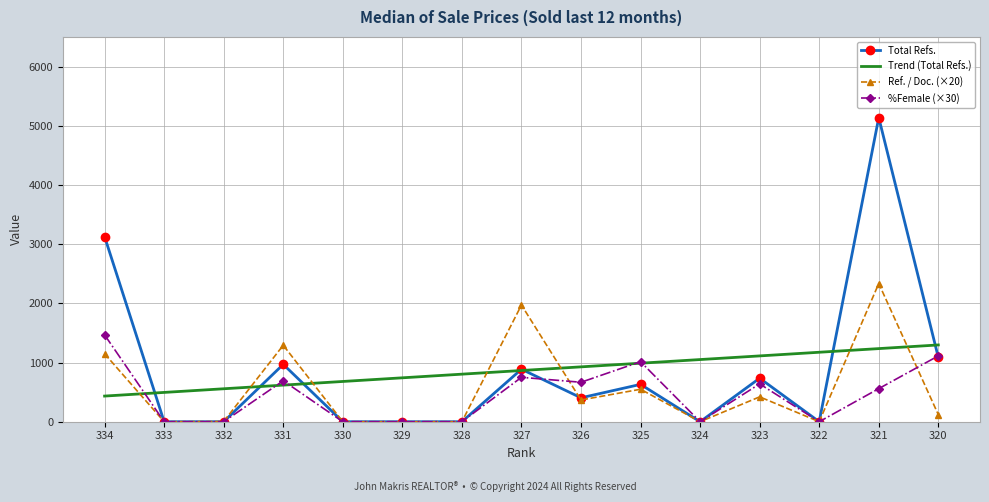

What is the sum of all Total Refs. values?

12977.0